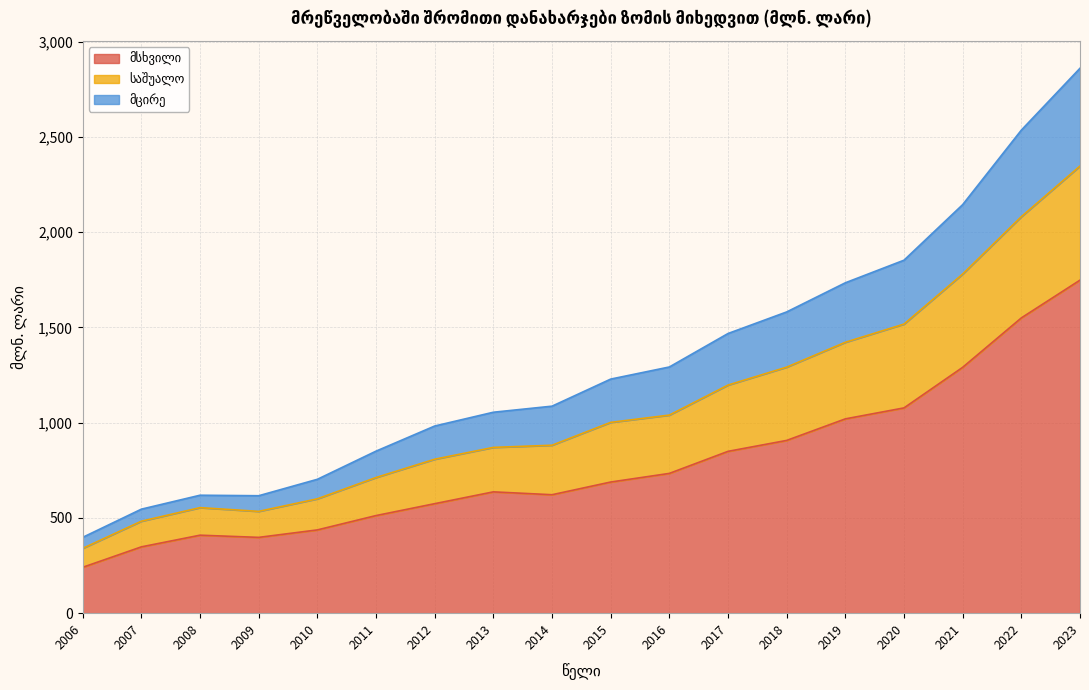

At which category does საშუალო reach its first local valley?

2009